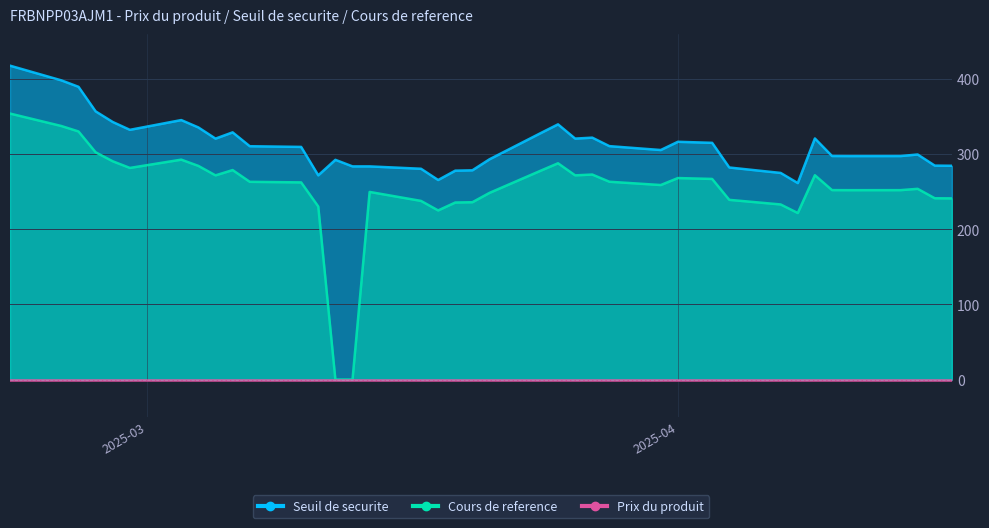

True or false: Seuil de securite has more than 1 interior local peaks.

True